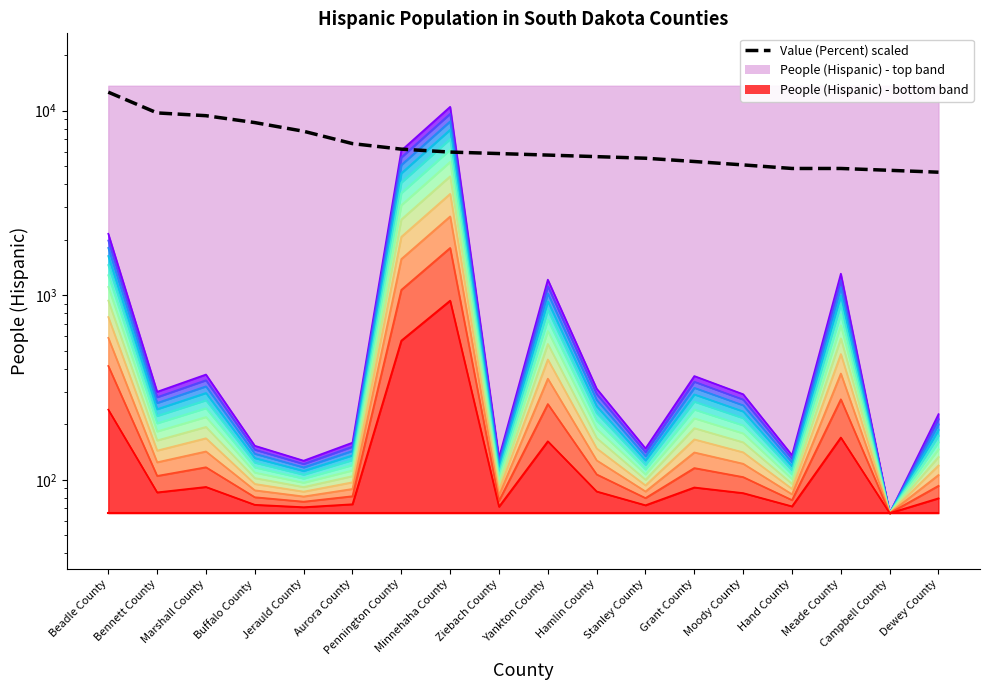

What is the maximum value shown in the chart?

12598.8